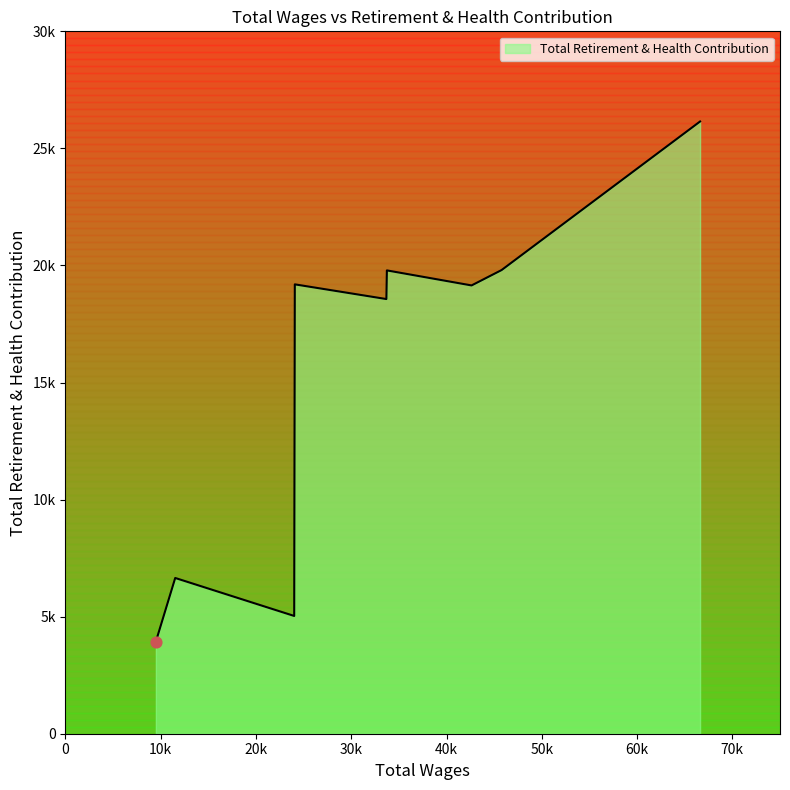

Between 66611 and 24078, which is larger?

66611